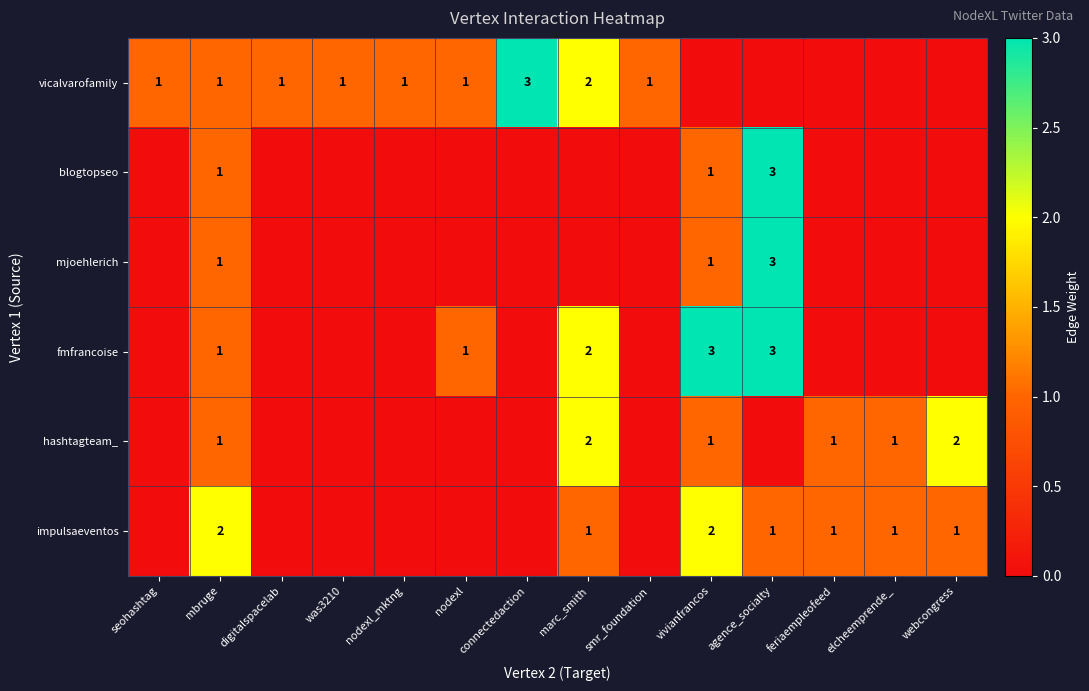

The value of vicalvarofamily at smr_foundation is 1. True or false?

True